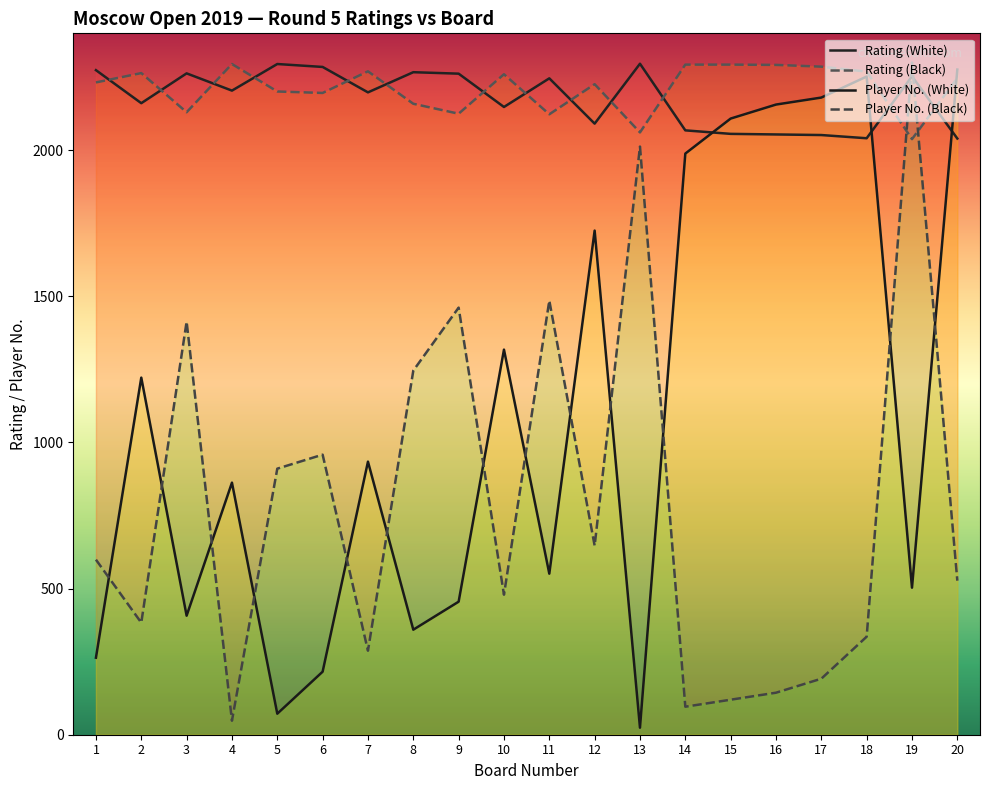

What is the sum of the Rating (Black) values at 20 and 17?

4533.0